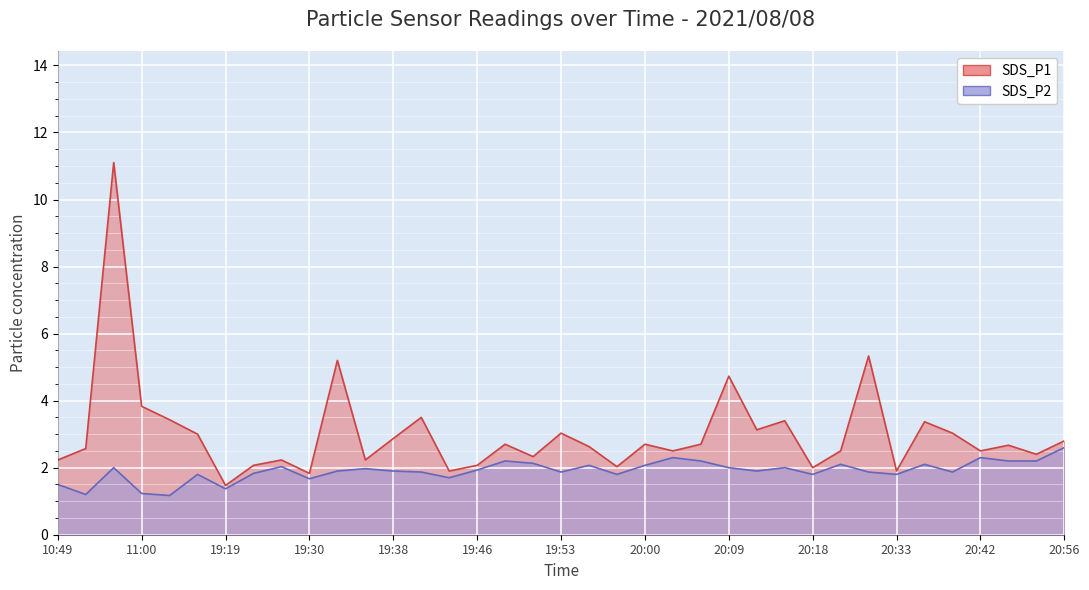

What is the difference between the highest and lowest values at 10:49?

0.7